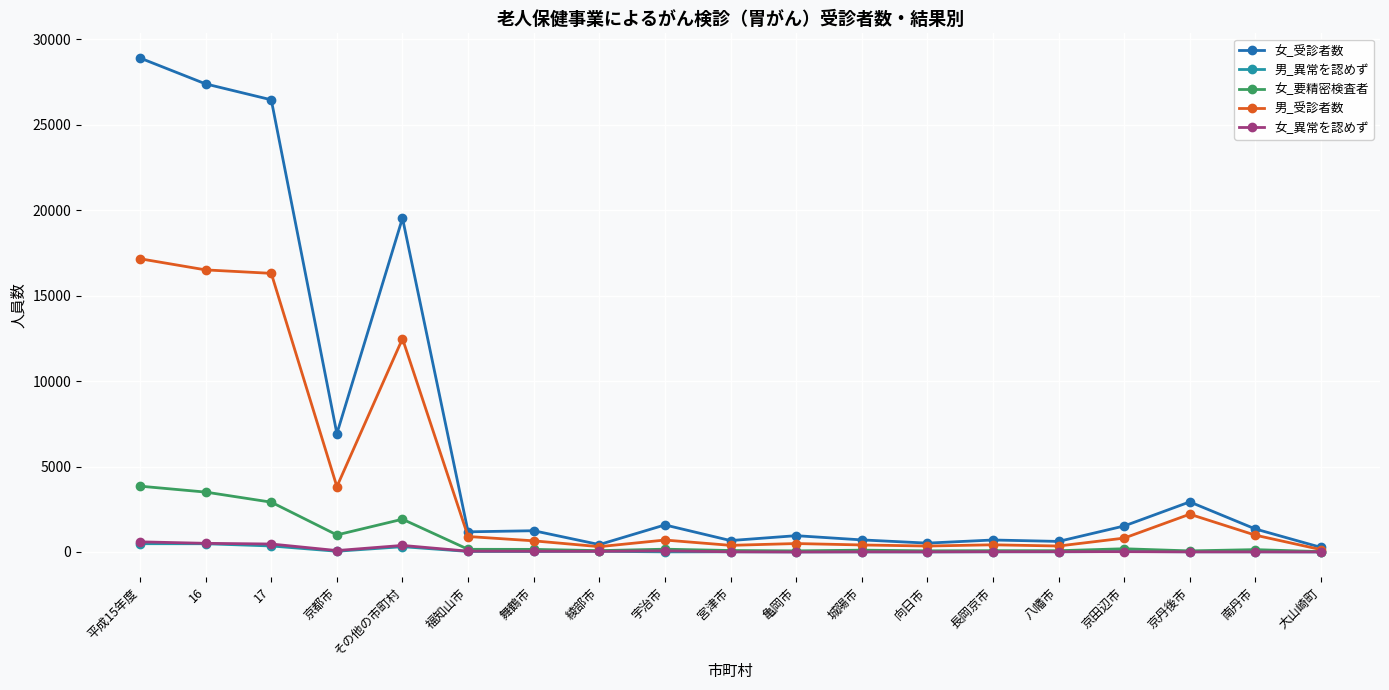

Where do 女_異常を認めず and 男_異常を認めず first cross each other?

舞鶴市 and 綾部市